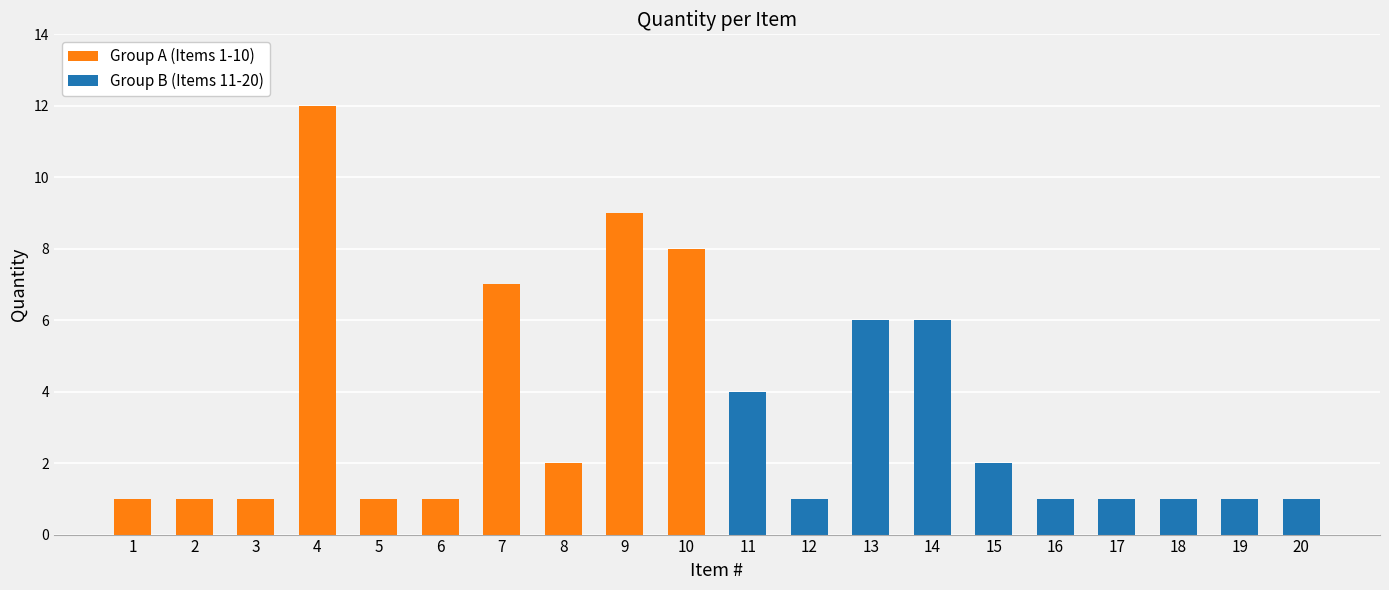

Is the value of Group A (Items 1-10) at 8 greater than the value of Group B (Items 11-20) at 6?

Yes